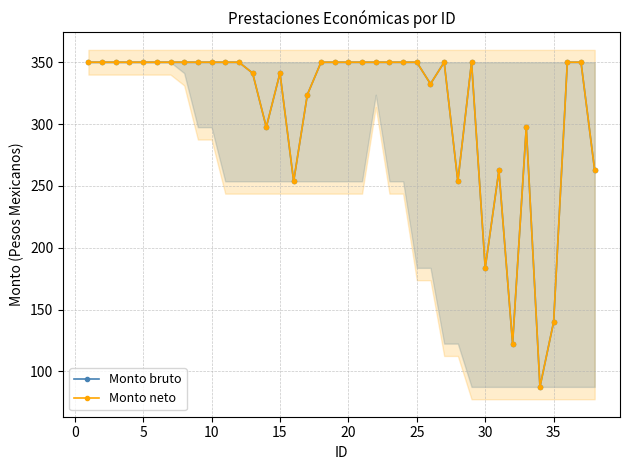

Reading right to left, transcribe all the data shown in this chart.

Monto bruto: 262.5	350.0	350.0	140.0	87.5	297.5	122.5	262.5	183.8	350.0	253.8	350.0	332.5	350.0	350.0	350.0	350.0	350.0	350.0	350.0	350.0	323.8	253.8	341.2	297.5	341.2	350.0	350.0	350.0	350.0	350.0	350.0	350.0	350.0	350.0	350.0	350.0	350.0
Monto neto: 262.5	350.0	350.0	140.0	87.5	297.5	122.5	262.5	183.8	350.0	253.8	350.0	332.5	350.0	350.0	350.0	350.0	350.0	350.0	350.0	350.0	323.8	253.8	341.2	297.5	341.2	350.0	350.0	350.0	350.0	350.0	350.0	350.0	350.0	350.0	350.0	350.0	350.0